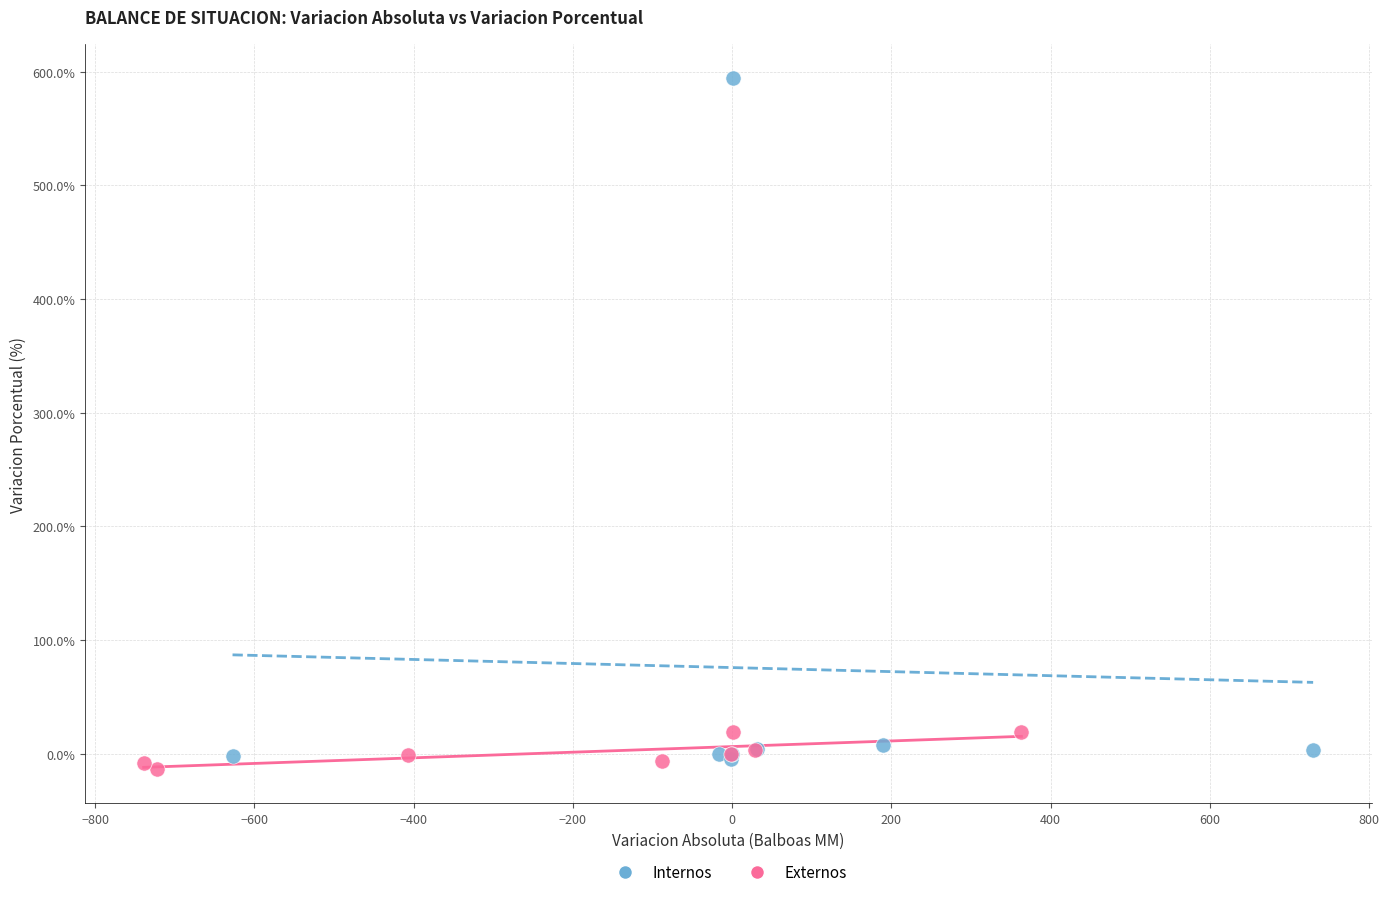

Which series contains the highest Y value?

Internos